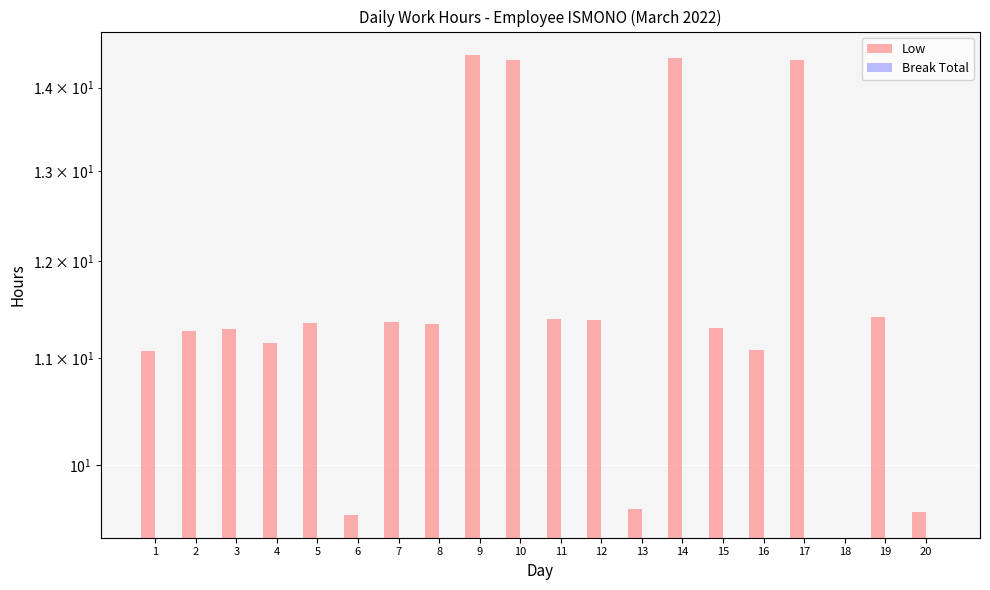

How many distinct data groups are displayed?

2